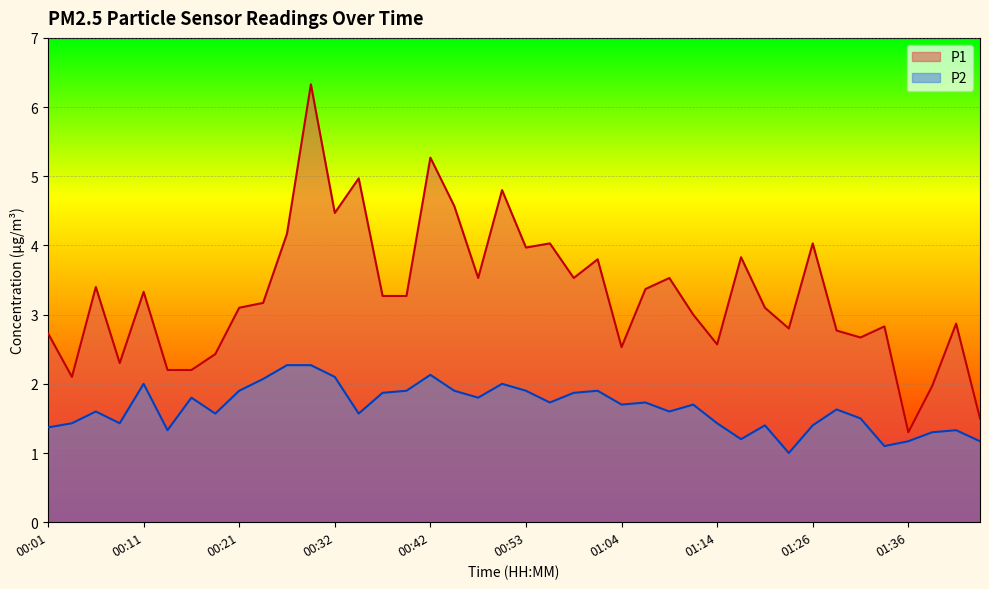

Between 00:19 and 01:01, which series saw the biggest shift?

P1